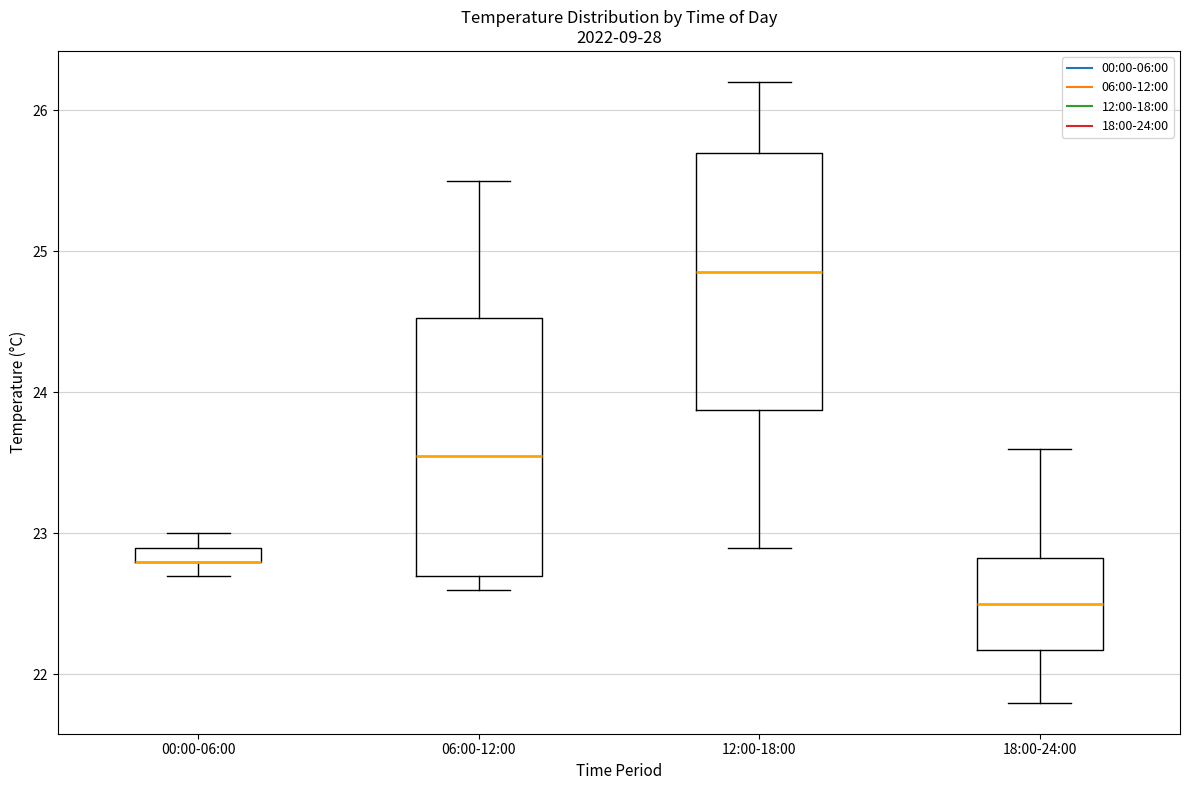

Where does the lower whisker of the box for 12:00-18:00 end on the y-axis? The values are not printed on the chart, so give them approximately, as read against the axis.

22.9